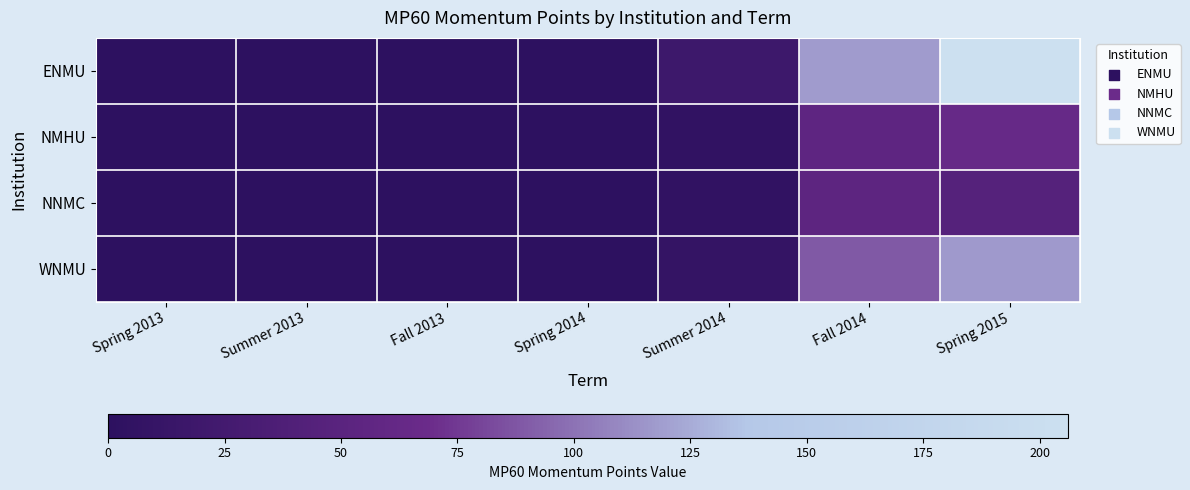

Which has a higher value, Fall 2013 or Spring 2013?

Fall 2013